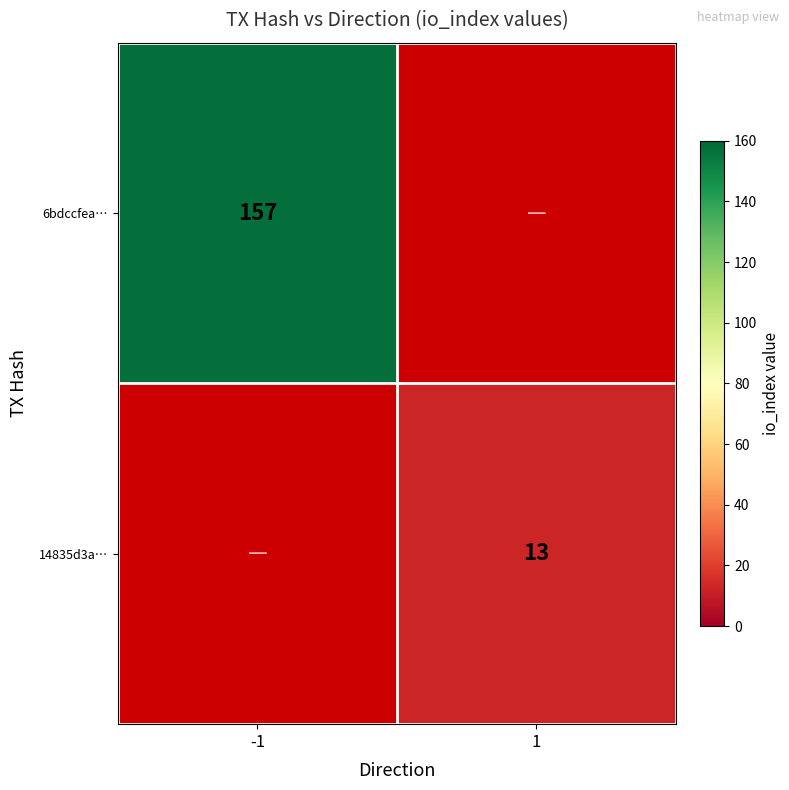

The value of 6bdccfea… at -1 is 157. True or false?

True